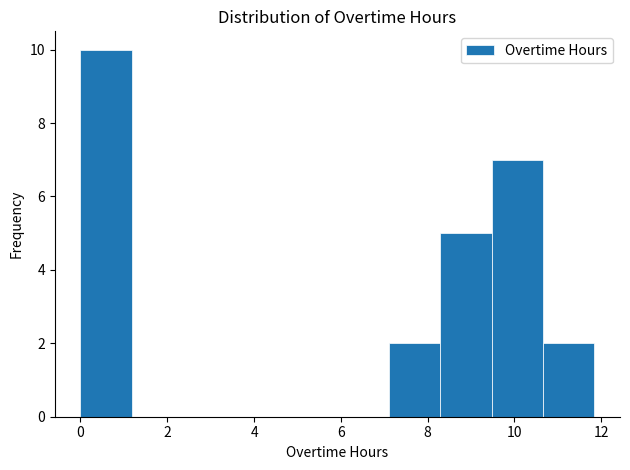

Reading left to right, list every bar in this chart as the range it spans on the x-axis followed by its height. Neither the bar edges nor the heights are printed on the chart, so give them approximately, as read against the axes.

0.0 to 1.2: 10
1.2 to 2.4: 0
2.4 to 3.6: 0
3.6 to 4.8: 0
4.8 to 6.0: 0
6.0 to 7.2: 0
7.2 to 8.2: 2
8.2 to 9.4: 5
9.4 to 10.6: 7
10.6 to 11.8: 2